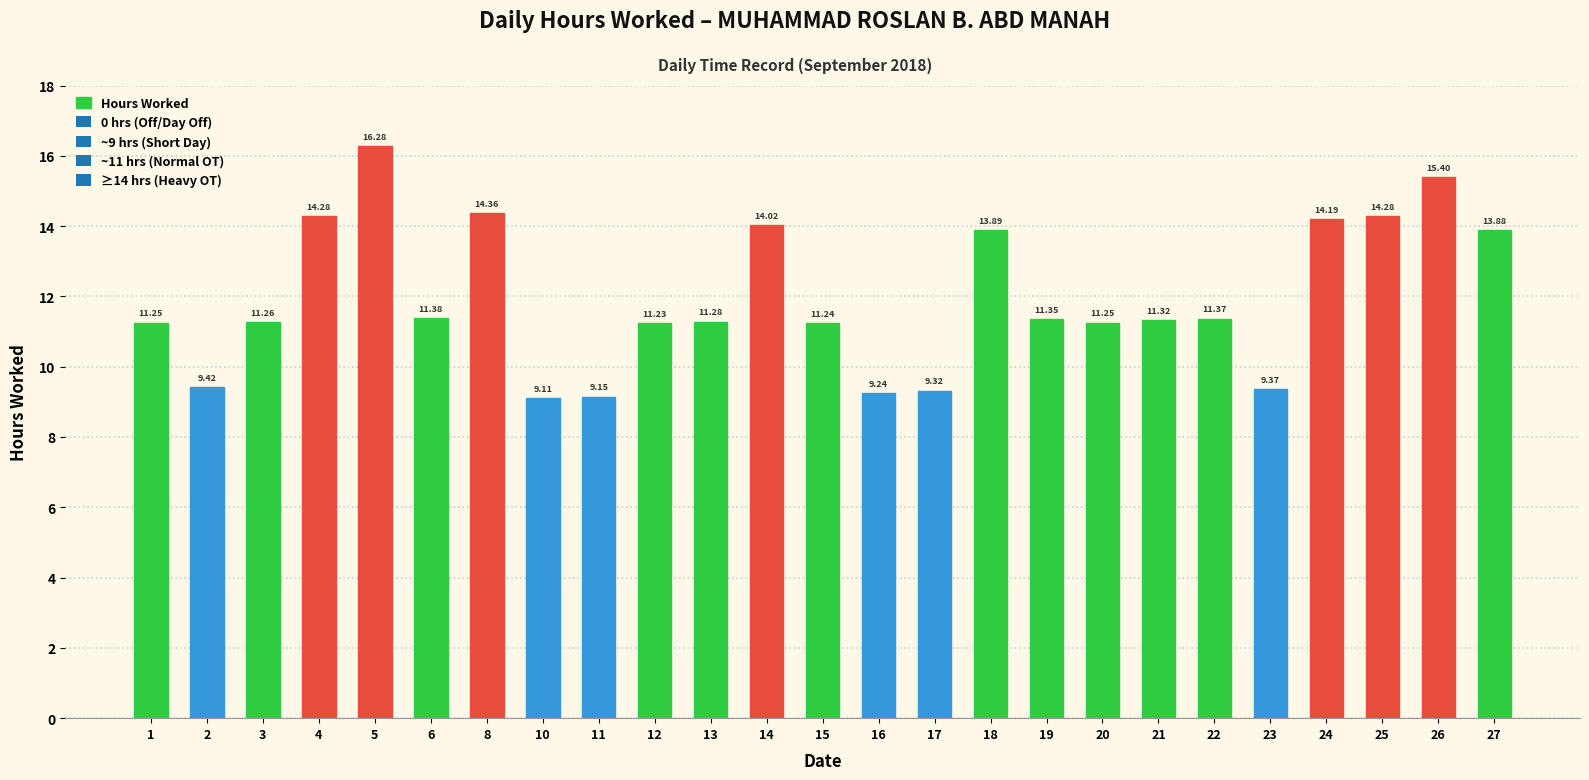

What is the value of the 8th bar from the left?

9.1